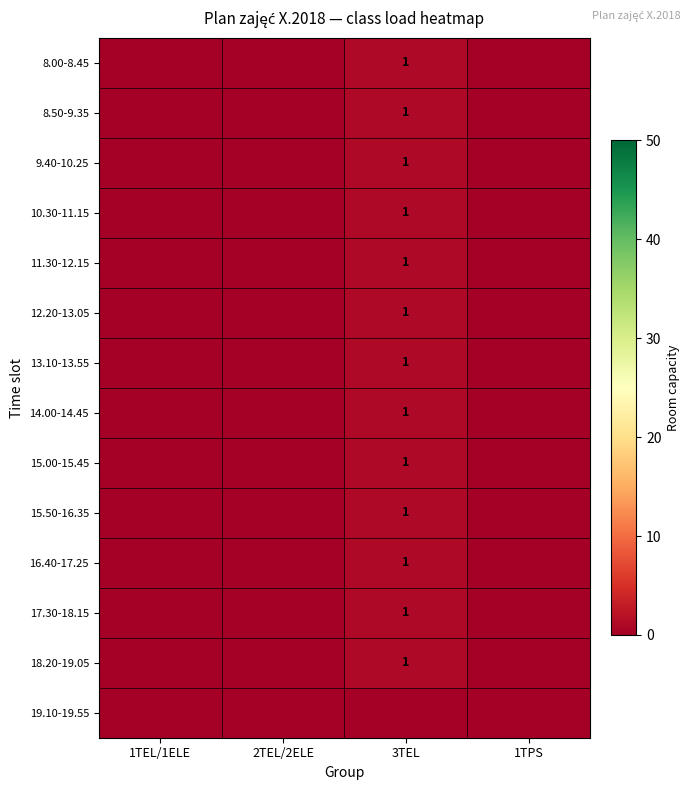

Is it true that 15.50-16.35 equals 1 at 3TEL?

True